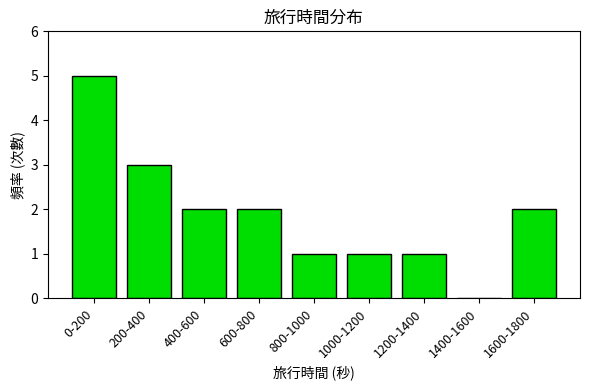

Reading left to right, list all the values displayed in this chart.

0-200=5	200-400=3	400-600=2	600-800=2	800-1000=1	1000-1200=1	1200-1400=1	1400-1600=0	1600-1800=2